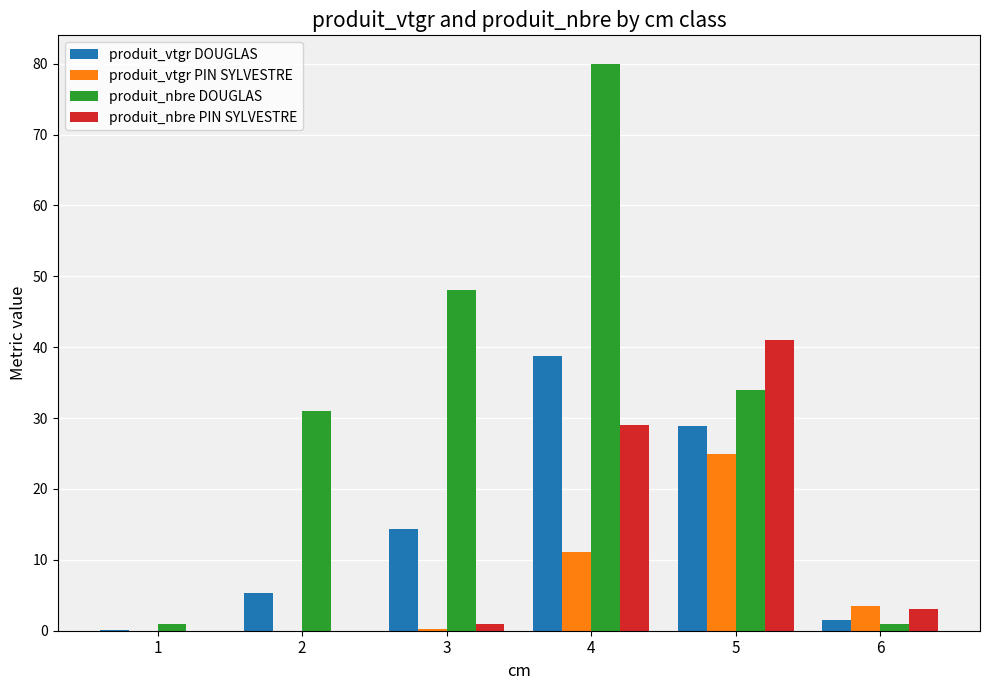

Does the chart contain stacked bars?

No